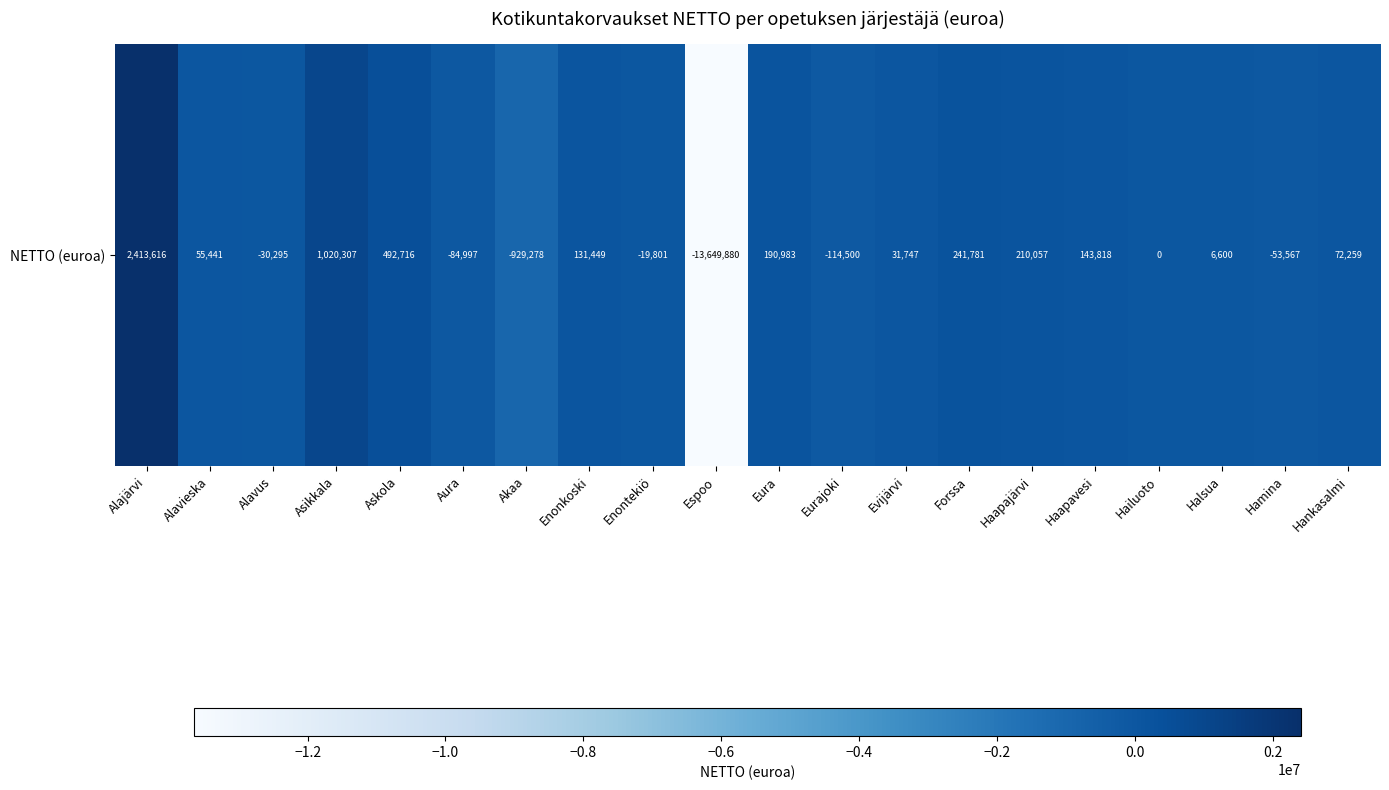

List the labels in order of value, smallest first.

Espoo, Akaa, Eurajoki, Aura, Hamina, Alavus, Enontekiö, Hailuoto, Halsua, Evijärvi, Alavieska, Hankasalmi, Enonkoski, Haapavesi, Eura, Haapajärvi, Forssa, Askola, Asikkala, Alajärvi